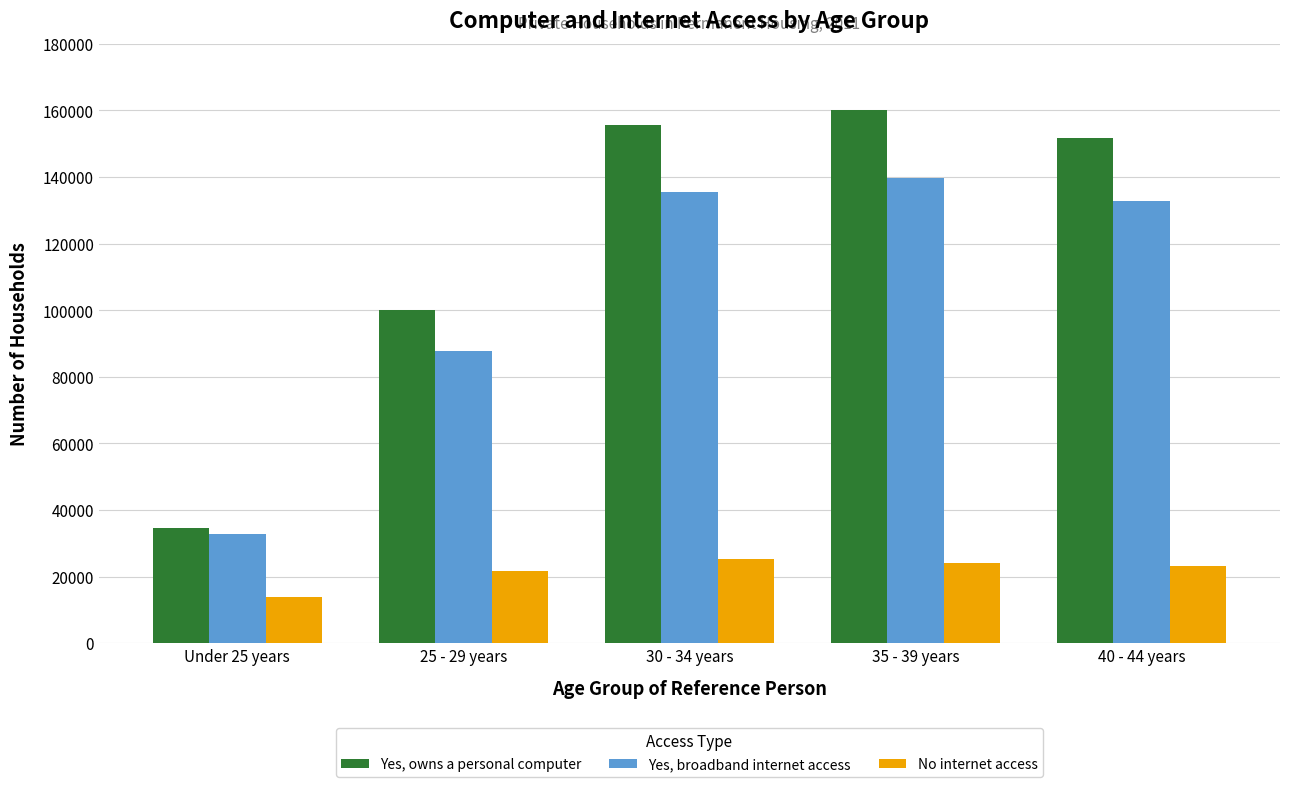

Rank the series at 30 - 34 years from lowest to highest value.

No internet access, Yes, broadband internet access, Yes, owns a personal computer